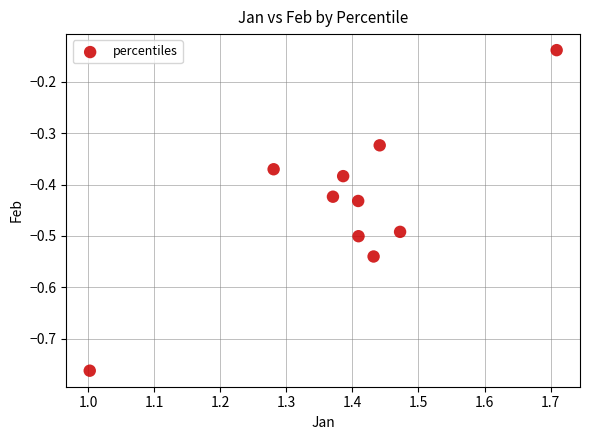

What is the range of Y values (max minus min)?

0.6